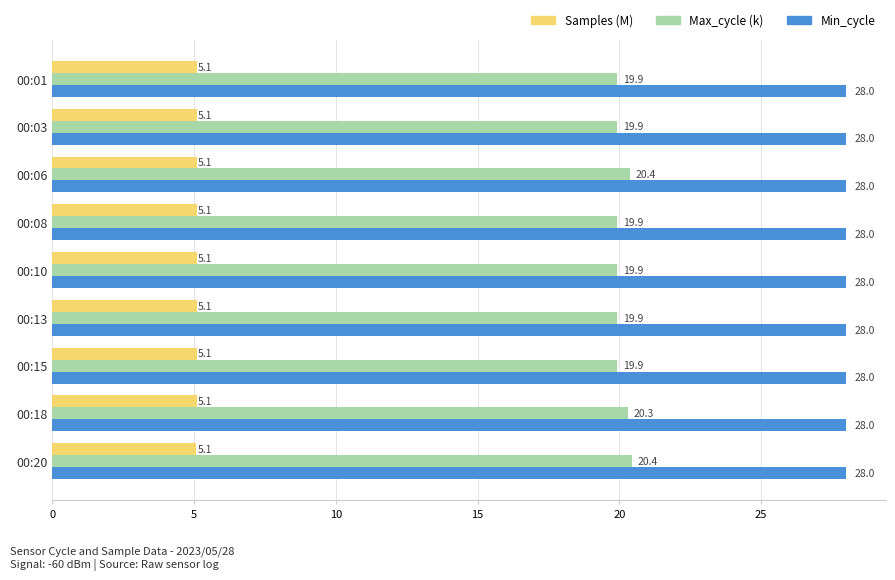

What is the difference between the maximum and minimum values in the Max_cycle (k) series?

0.5